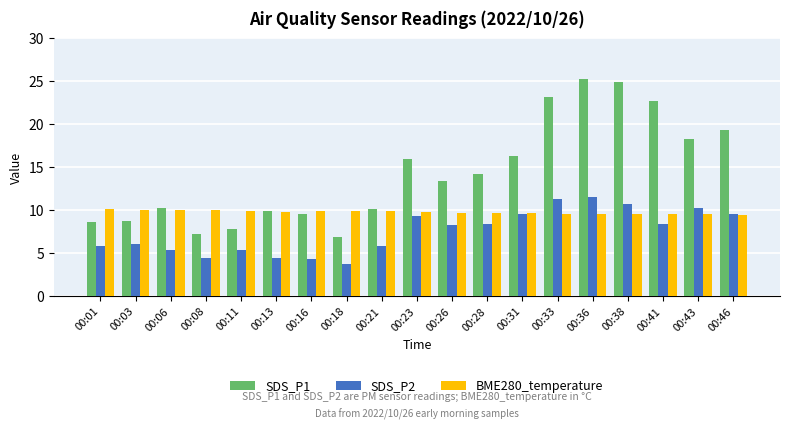

What is the greatest value displayed?

25.3